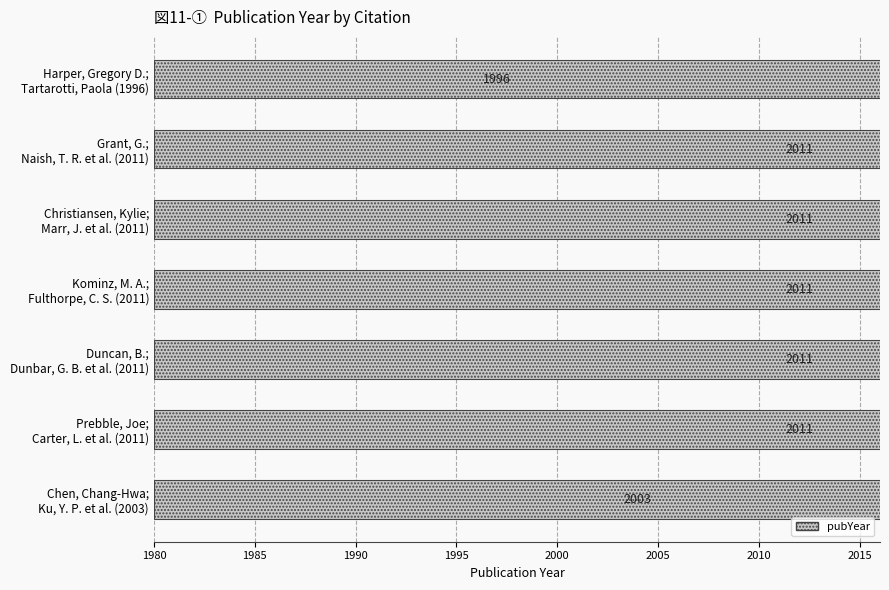

How many categories are shown in the chart?

7